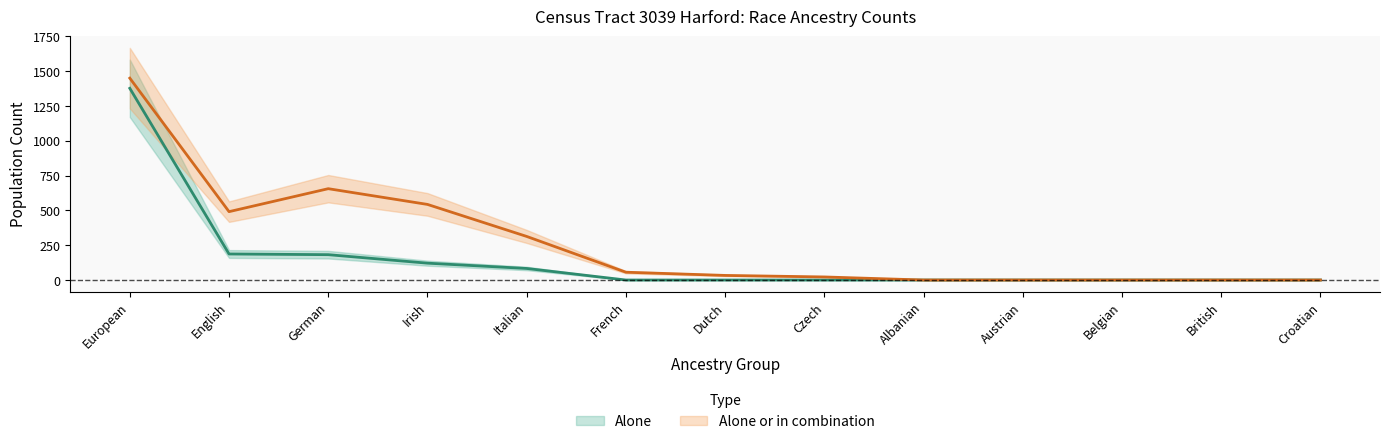

Is it true that alone equals 724 at Belgian?

False